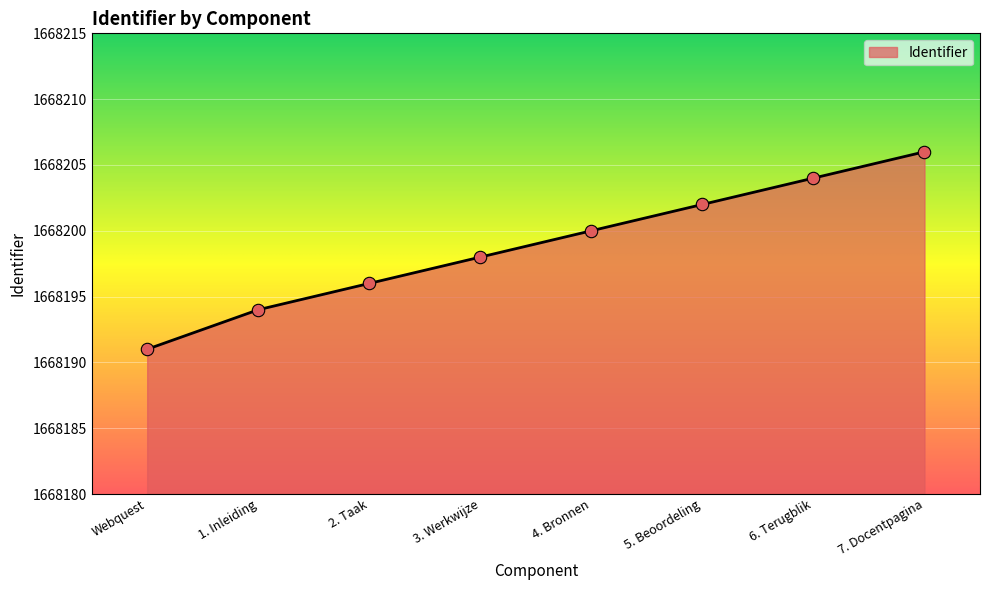

Approximately how many times larger is the value at 6. Terugblik compared to Webquest?

1.0